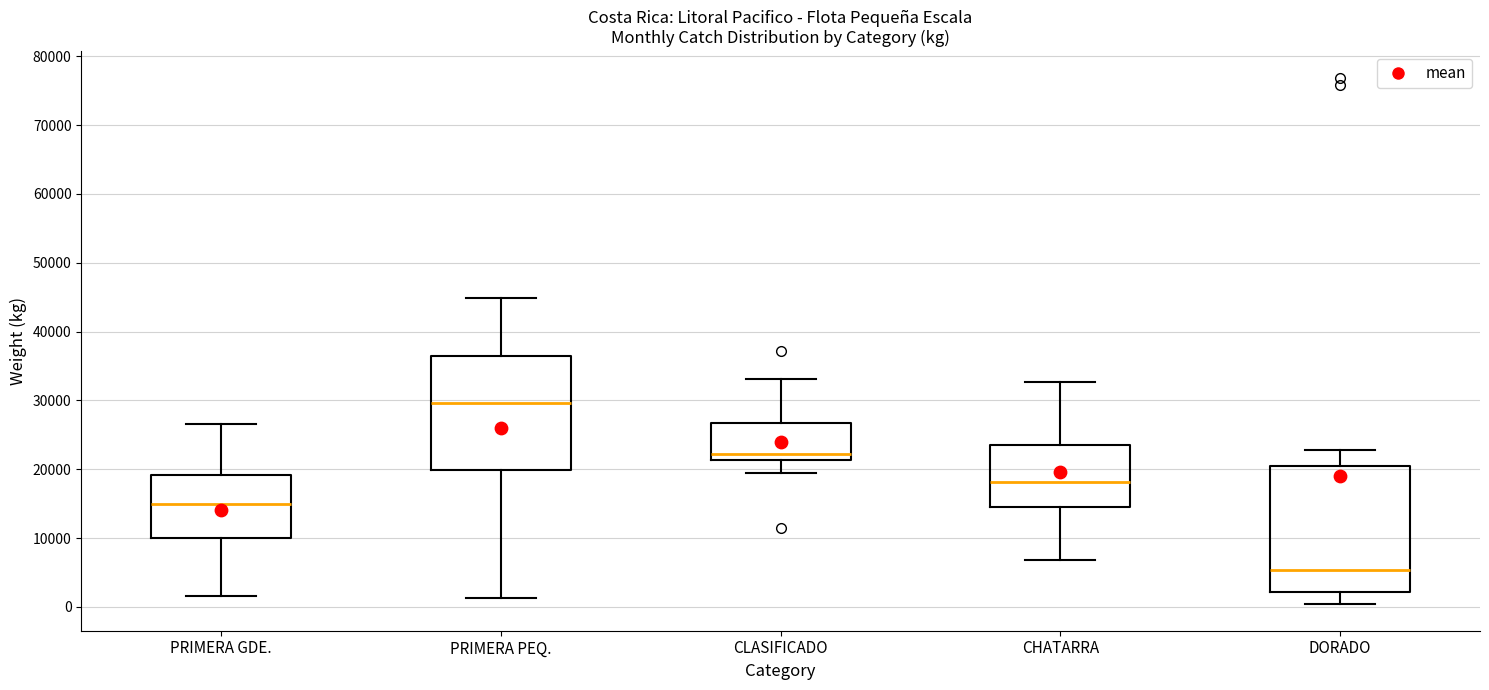

Reading left to right, read every box against the y-axis: the position of its median line, the range the box covers, and the ends of its whiskers. The values are not printed on the chart, so give them approximately, as read against the axis.

PRIMERA GDE.: median 15000, box 10000 to 19000, whiskers 2000 to 27000
PRIMERA PEQ.: median 30000, box 20000 to 36000, whiskers 1000 to 45000
CLASIFICADO: median 22000, box 21000 to 27000, whiskers 20000 to 33000
CHATARRA: median 18000, box 15000 to 23000, whiskers 7000 to 33000
DORADO: median 5000, box 2000 to 21000, whiskers 0 to 23000